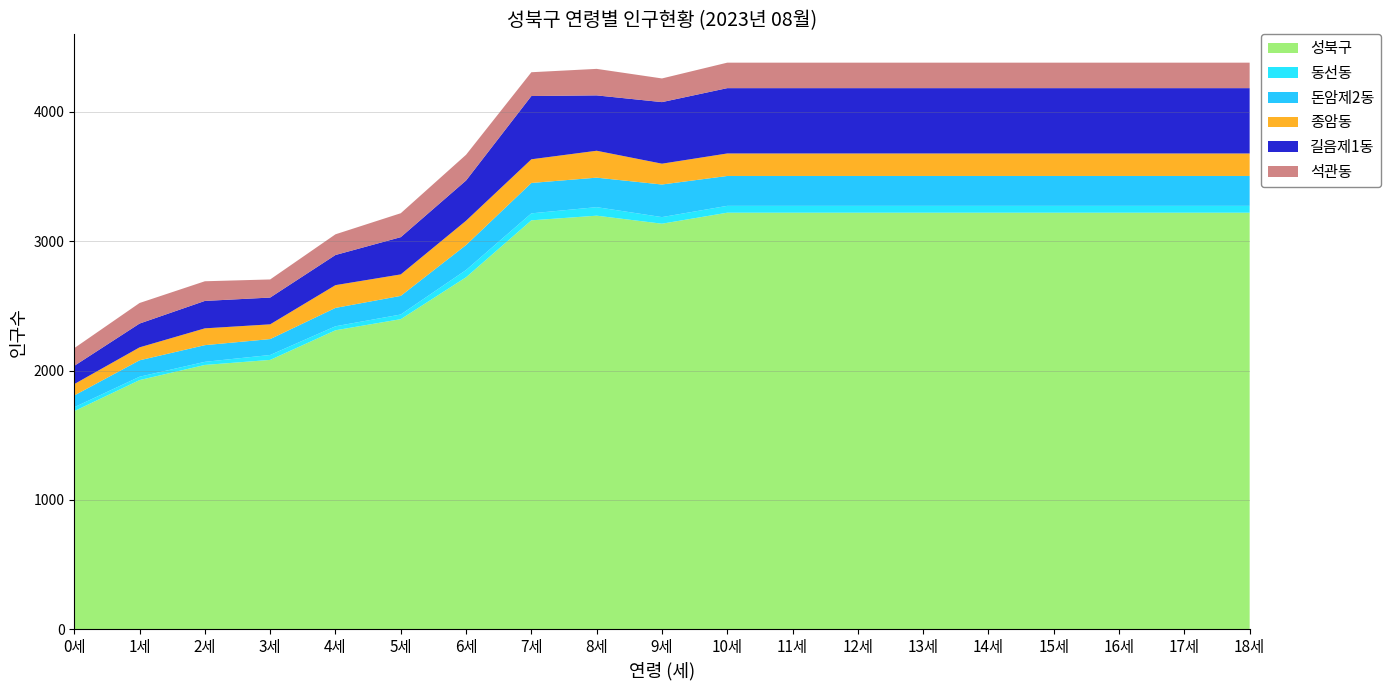

Reading left to right, extract all data points from this chart.

성북구: 1686	1926	2043	2082	2311	2397	2721	3161	3197	3135	3220	3220	3220	3220	3220	3220	3220	3220	3220
동선동: 30	26	24	38	31	36	56	54	66	51	53	53	53	53	53	53	53	53	53
돈암제2동: 91	127	129	123	142	144	193	235	228	252	231	231	231	231	231	231	231	231	231
종암동: 88	100	130	114	176	166	188	183	208	161	174	174	174	174	174	174	174	174	174
길음제1동: 141	184	212	207	233	288	311	489	428	476	505	505	505	505	505	505	505	505	505
석관동: 137	159	152	140	160	185	199	184	205	183	197	197	197	197	197	197	197	197	197